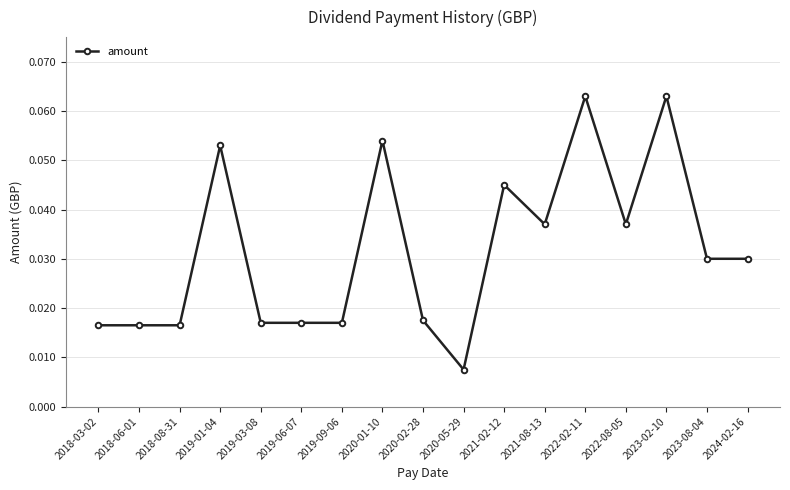

At which label is the value closest to 0?

2020-05-29